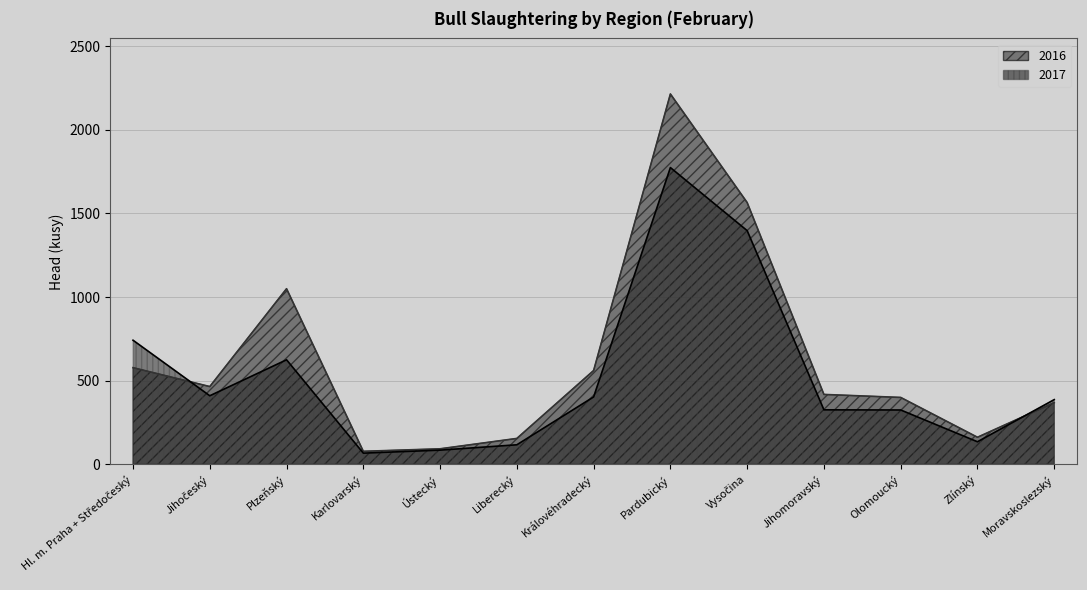

What is the sum of all 2017 values?

6793